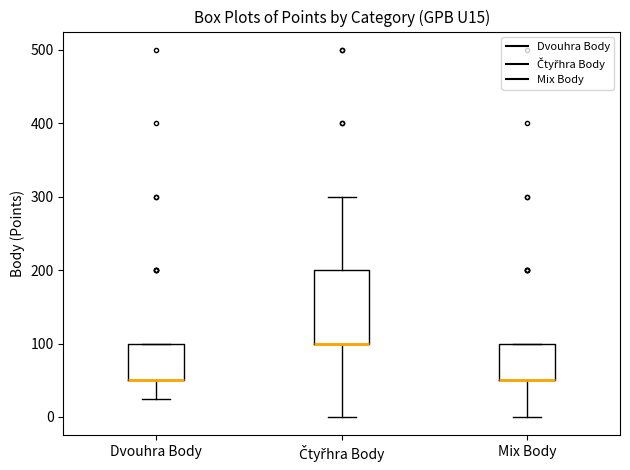

Comparing the boxes themselves (not the whiskers), which one is the tallest?

Čtyřhra Body